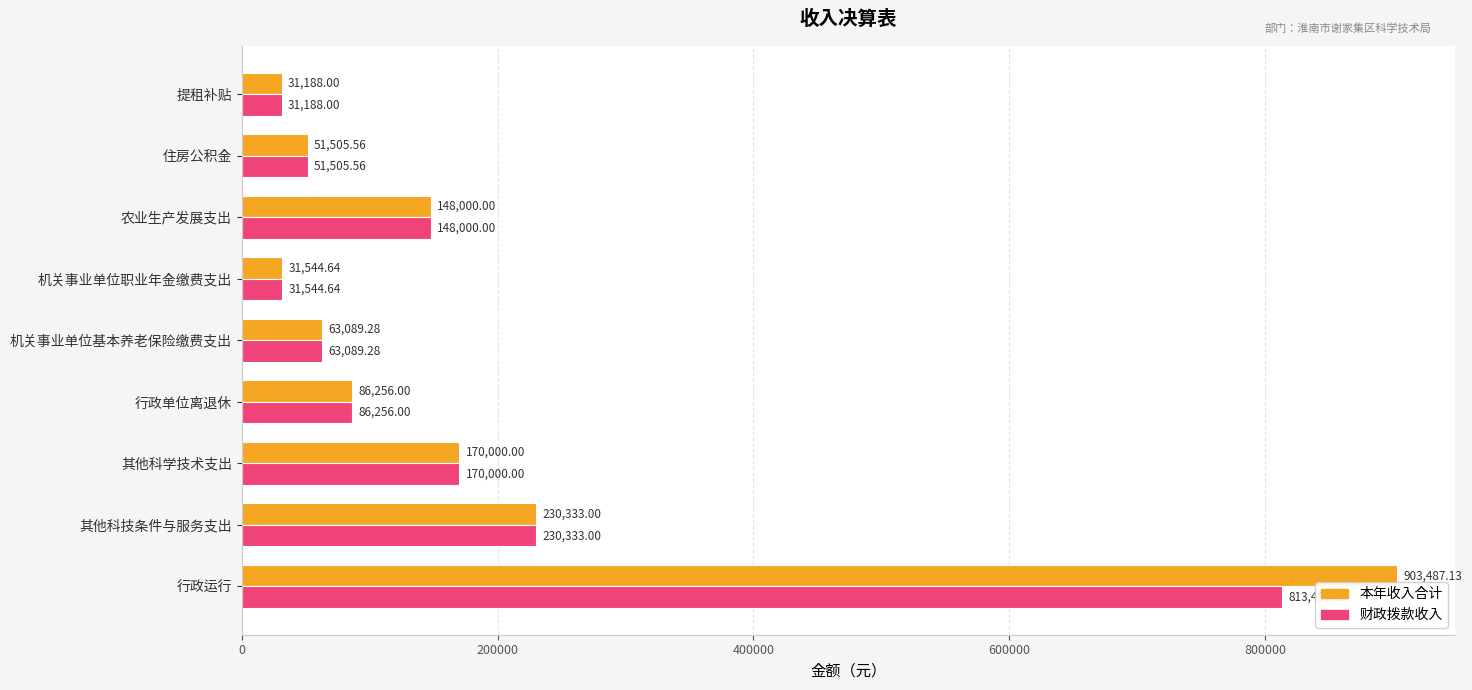

At how many categories does at least one series exceed 42734?

7